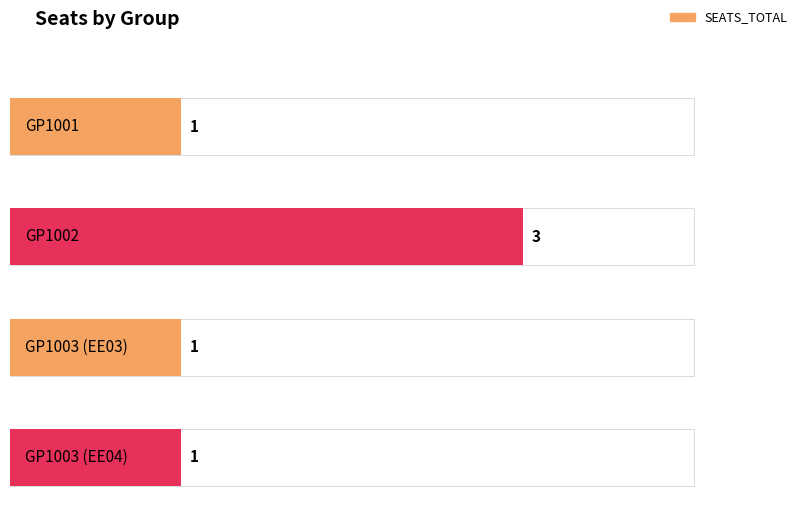

What is the change in value from GP1002 to GP1003?

-2